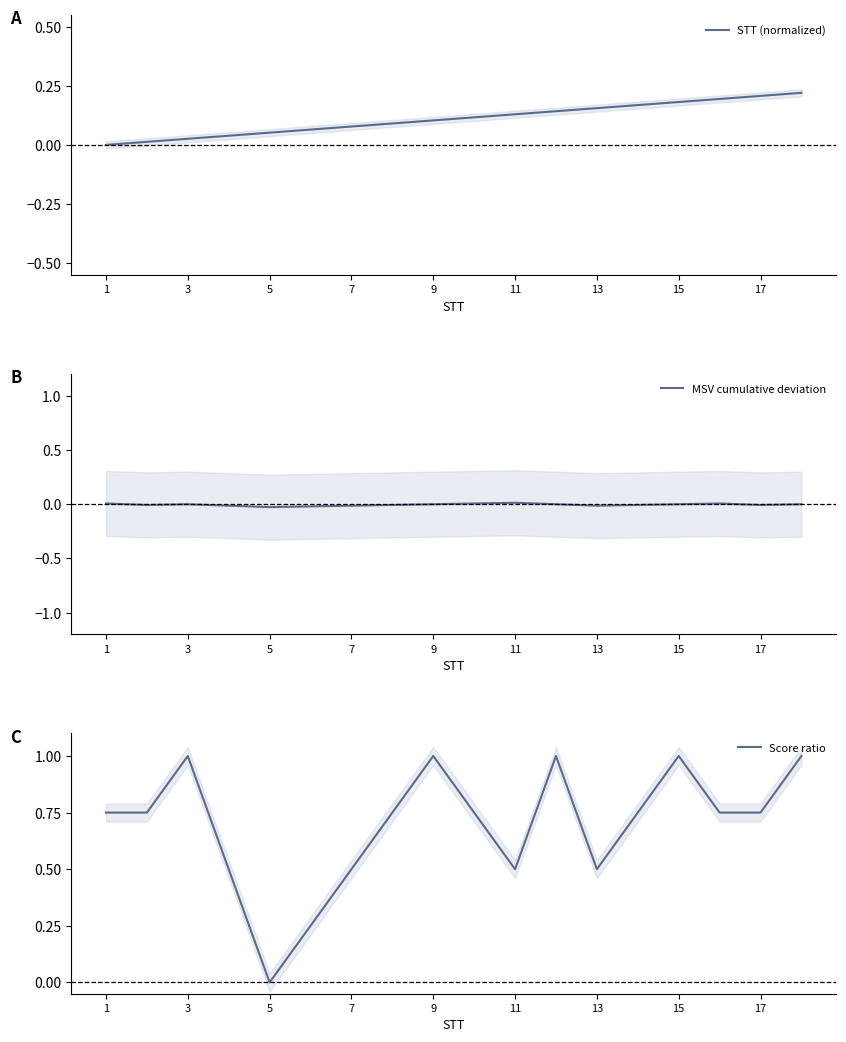

Which has a higher value, 13 or 7?

13